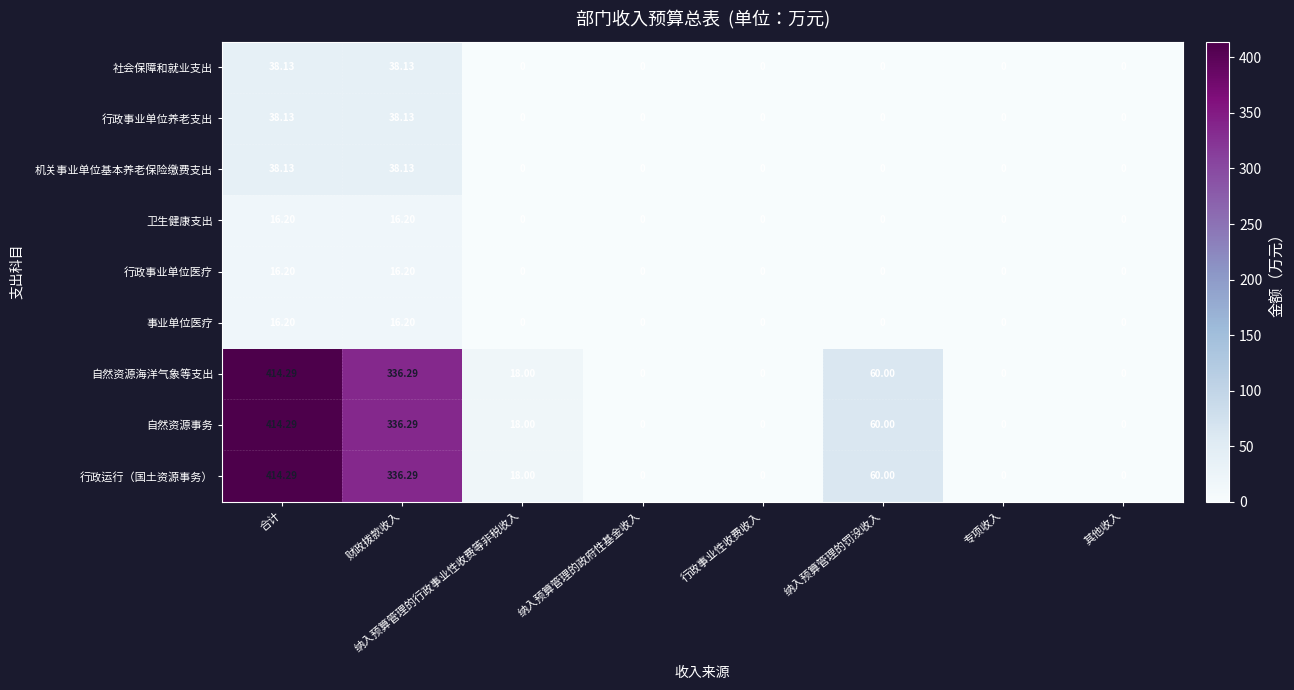

How many data points does each series have?

8